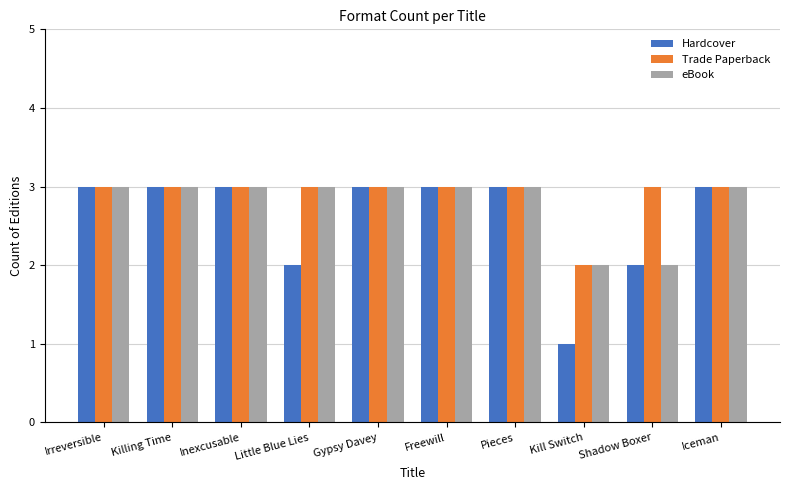

What are all the series names shown in the legend?

Hardcover, Trade Paperback, eBook